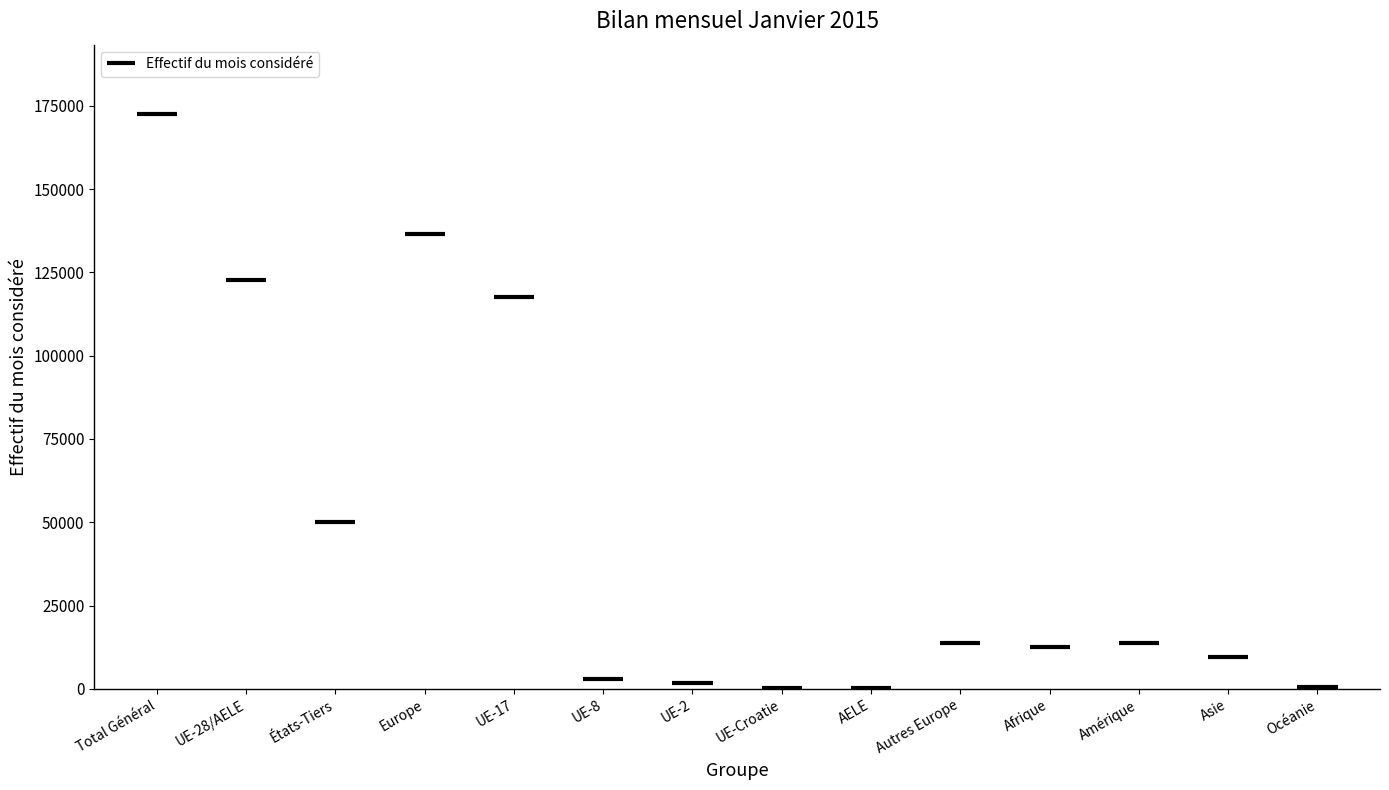

What is the difference between the values at Océanie and Afrique?

12119